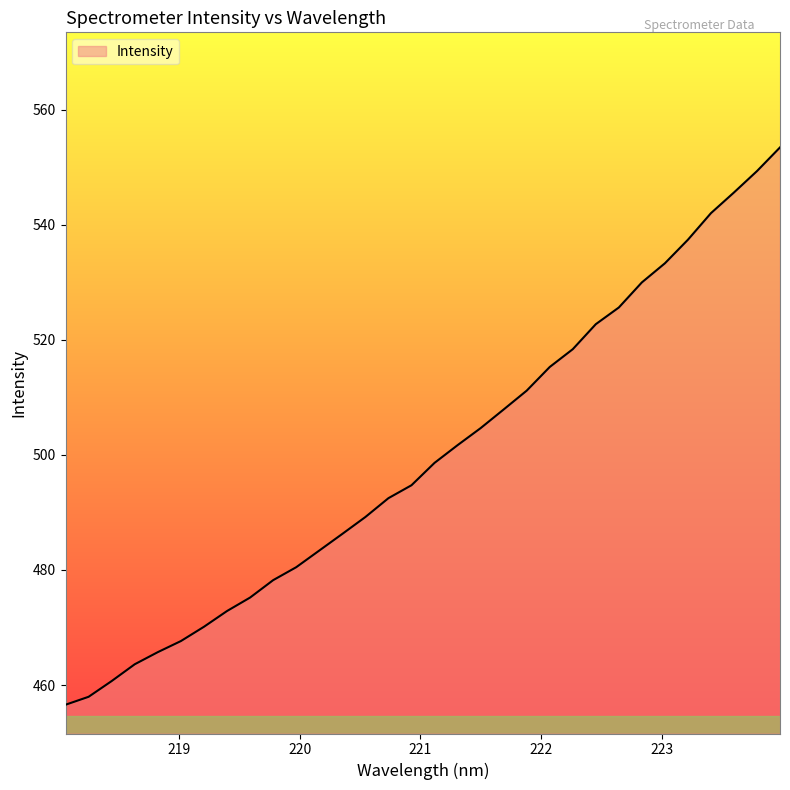

What is the greatest value displayed?

553.4